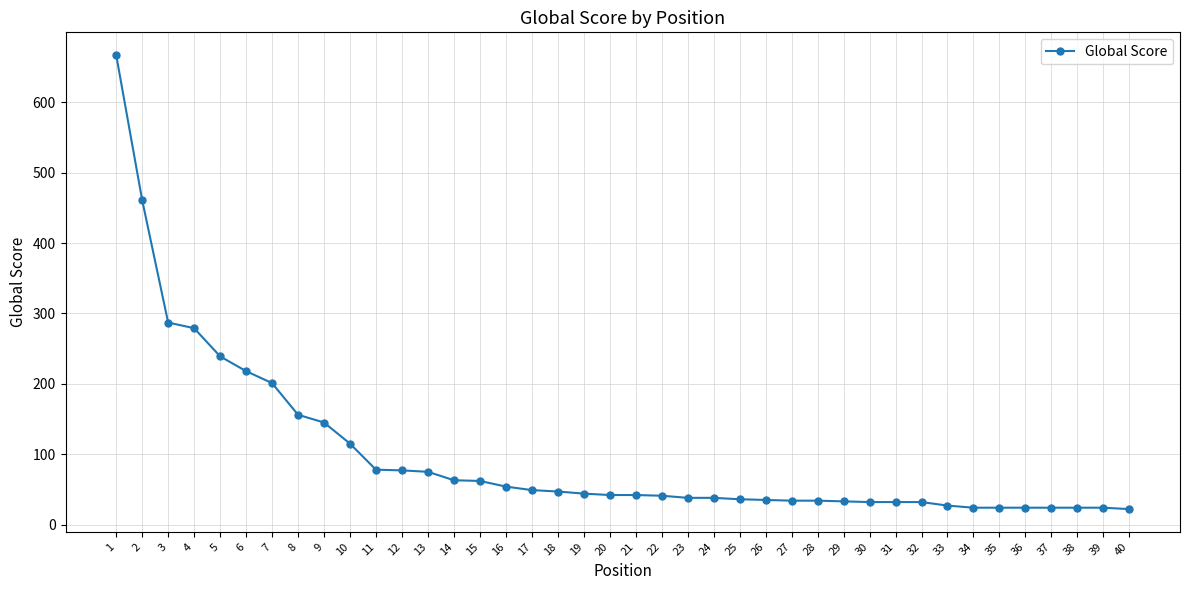

The value at 8 is 156. True or false?

True